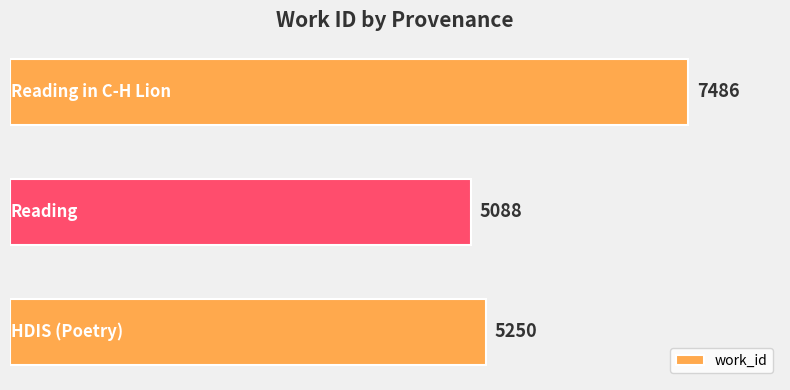

How many bars are there in total?

3